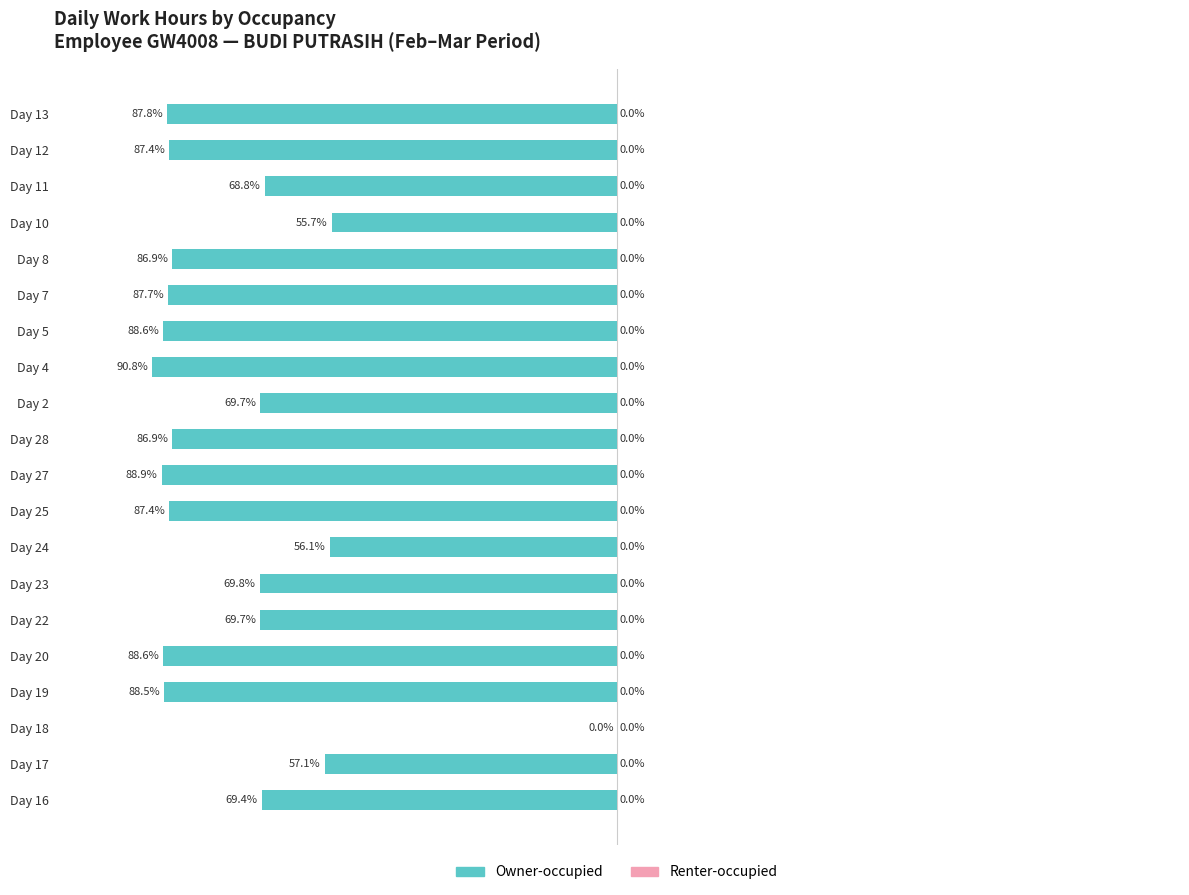

Which has a higher value, Day 7 or Day 22?

Day 22